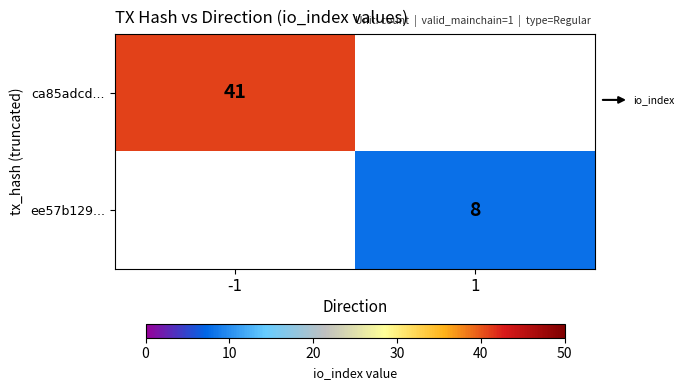

Is the value of ca85adcd... at -1 greater than the value of ee57b129... at 1?

Yes